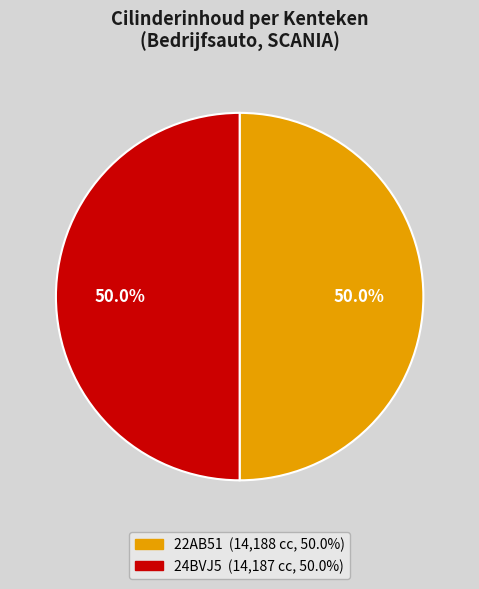

What is the ratio of the value at 24BVJ5 to the value at 22AB51?

1.0